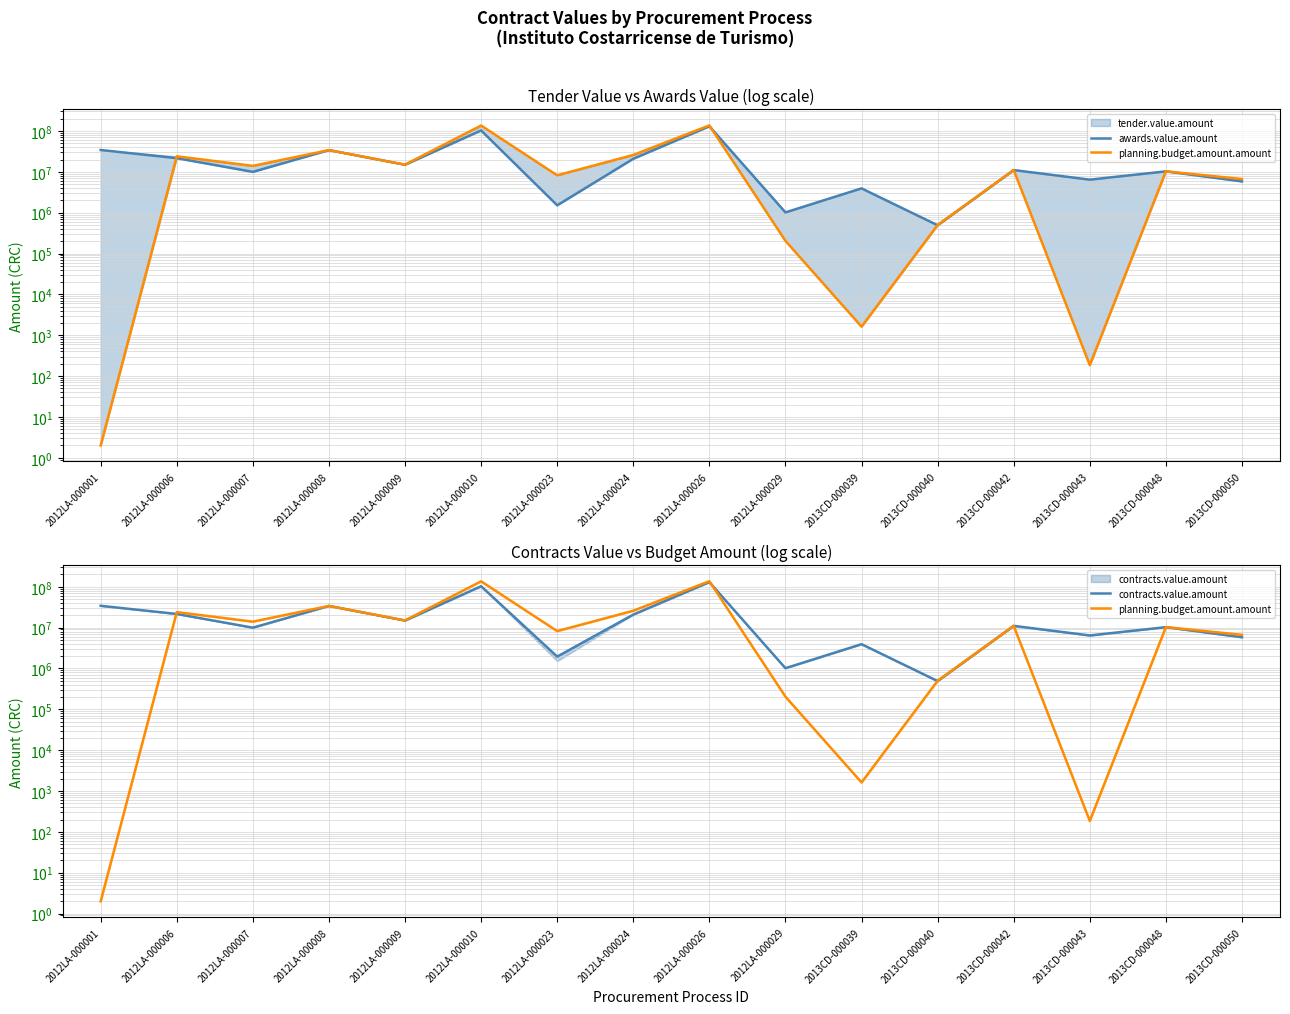

Reading left to right, transcribe all the data shown in this chart.

awards.value.amount: 34236376.0	21600000.0	9970000.0	34000000.0	14900000.0	103060000.0	1513780.8	20844200.0	130150000.0	1015779.6	3934818.2	491550.0	11040000.0	6435225.0	10267550.0	5823001.0
planning.budget.amount.amount: 2.0	24000000.0	14000000.0	34000000.0	15000000.0	136000000.0	8220000.0	25885500.0	137000000.0	204000.0	1622.0	500000.0	11040000.0	185.0	10300000.0	6660897.0
contracts.value.amount: 34236376.0	21600000.0	9970000.0	34000000.0	14900000.0	103060000.0	1953380.8	20844200.0	130150000.0	1015779.6	3934818.2	491550.0	11040000.0	6435225.0	10267550.0	5823001.0